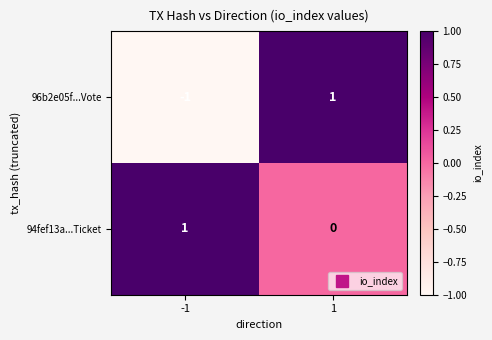

Is it true that 96b2e05f...Vote equals 2 at 1?

False